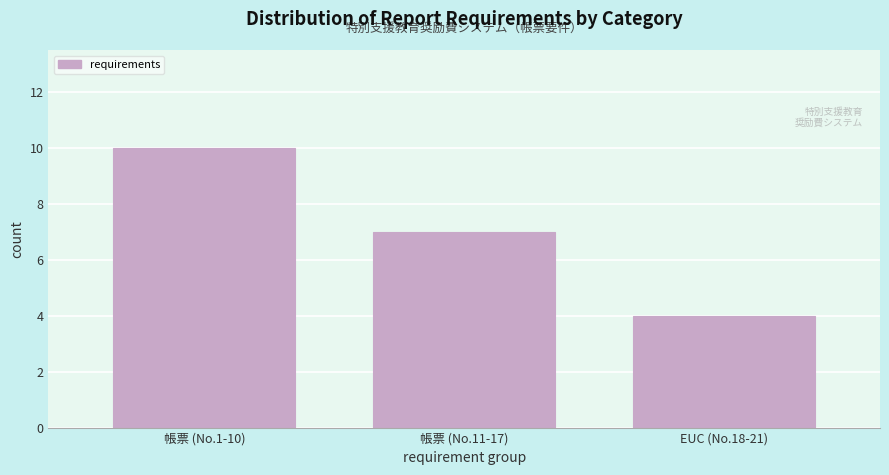

Reading left to right, list all the values displayed in this chart.

帳票 (No.1-10)=10	帳票 (No.11-17)=7	EUC (No.18-21)=4